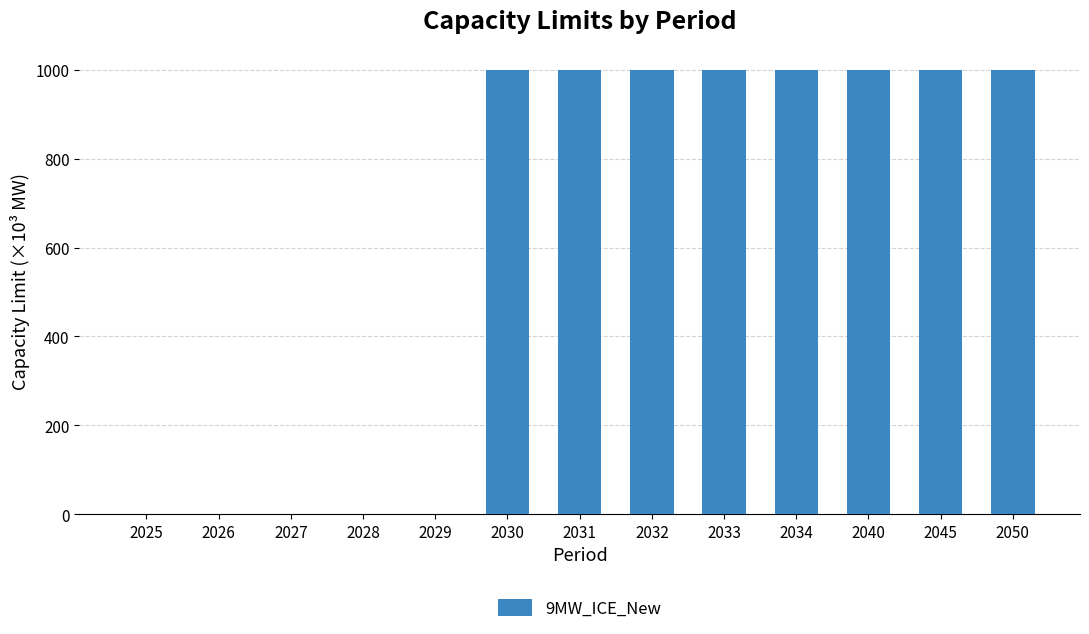

The chart shows a value of 659.8 at 2030. True or false?

False